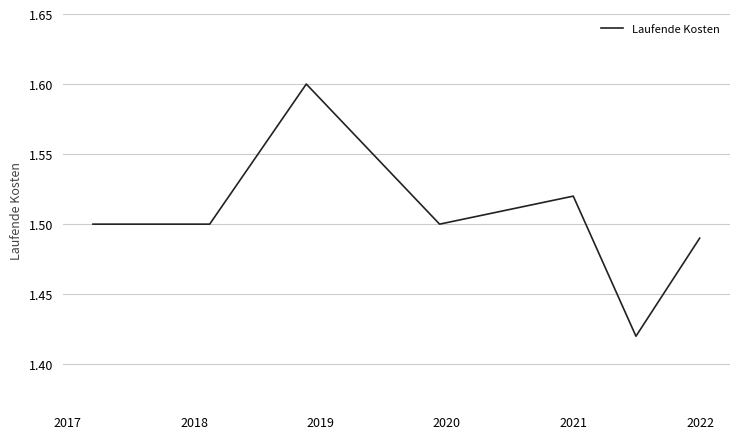

What is the greatest value displayed?

1.6